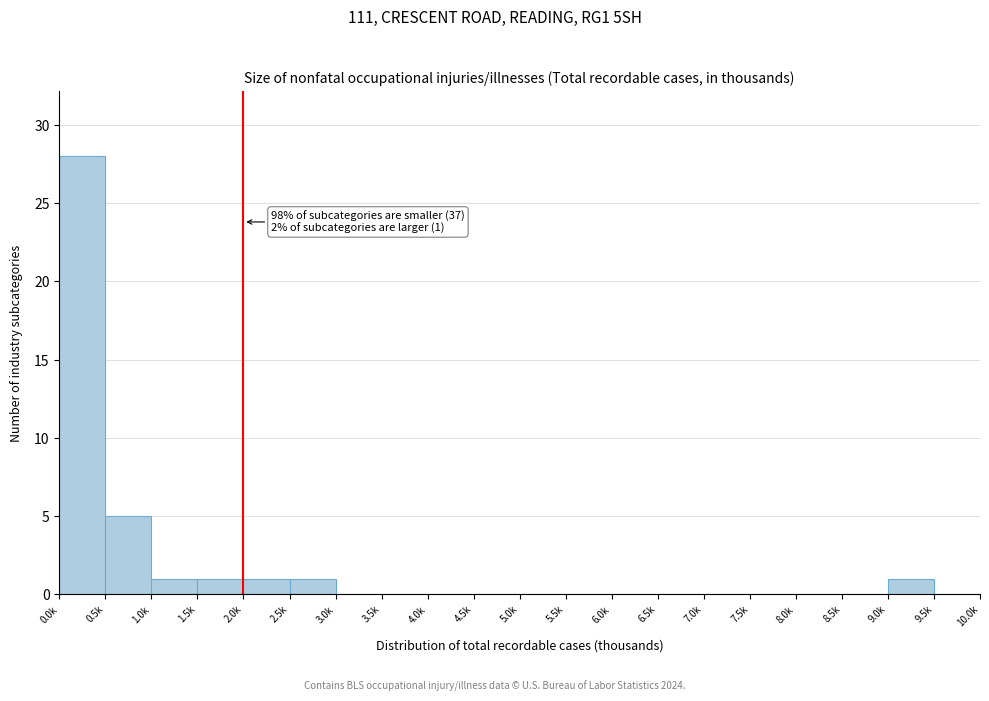

Reading right to left, transcribe all the data shown in this chart.

9.5k=0	9.0k=1	8.5k=0	8.0k=0	7.5k=0	7.0k=0	6.5k=0	6.0k=0	5.5k=0	5.0k=0	4.5k=0	4.0k=0	3.5k=0	3.0k=0	2.5k=1	2.0k=1	1.5k=1	1.0k=1	0.5k=5	0.0k=28